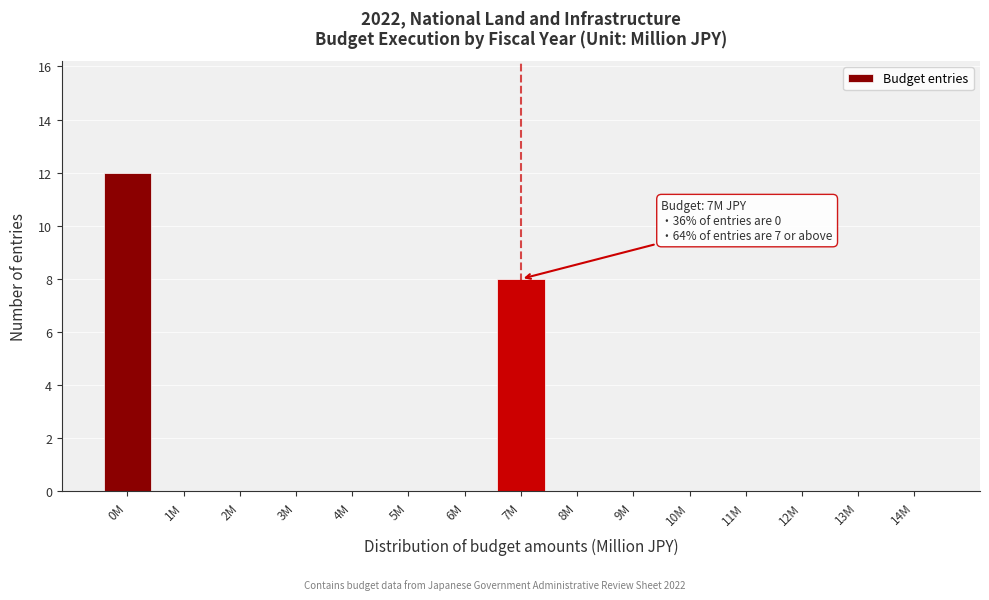

Reading right to left, extract all data points from this chart.

14M=0	13M=0	12M=0	11M=0	10M=0	9M=0	8M=0	7M=8	6M=0	5M=0	4M=0	3M=0	2M=0	1M=0	0M=12